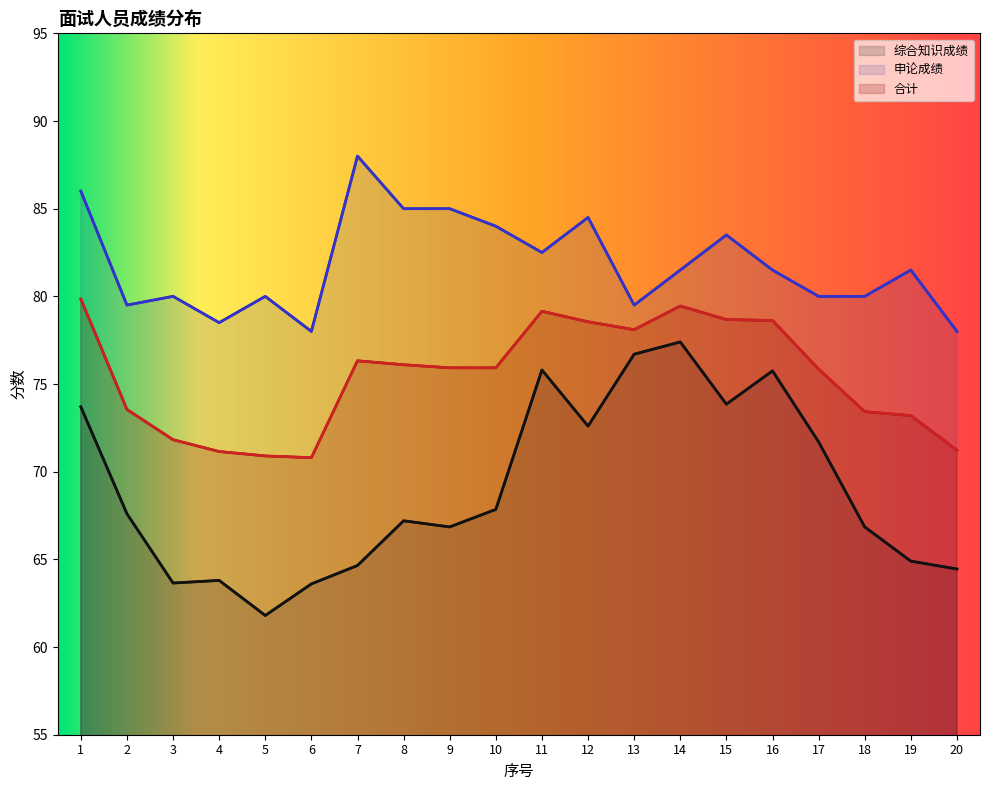

True or false: 综合知识成绩 and 合计 intersect in this chart.

False